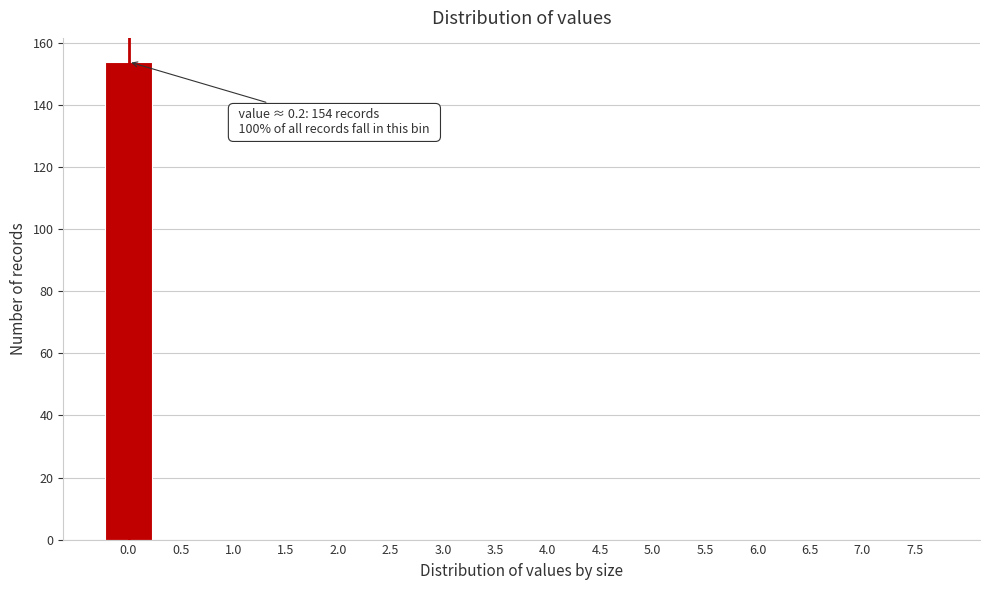

Reading left to right, list all the values displayed in this chart.

0.0=154	0.5=0	1.0=0	1.5=0	2.0=0	2.5=0	3.0=0	3.5=0	4.0=0	4.5=0	5.0=0	5.5=0	6.0=0	6.5=0	7.0=0	7.5=0